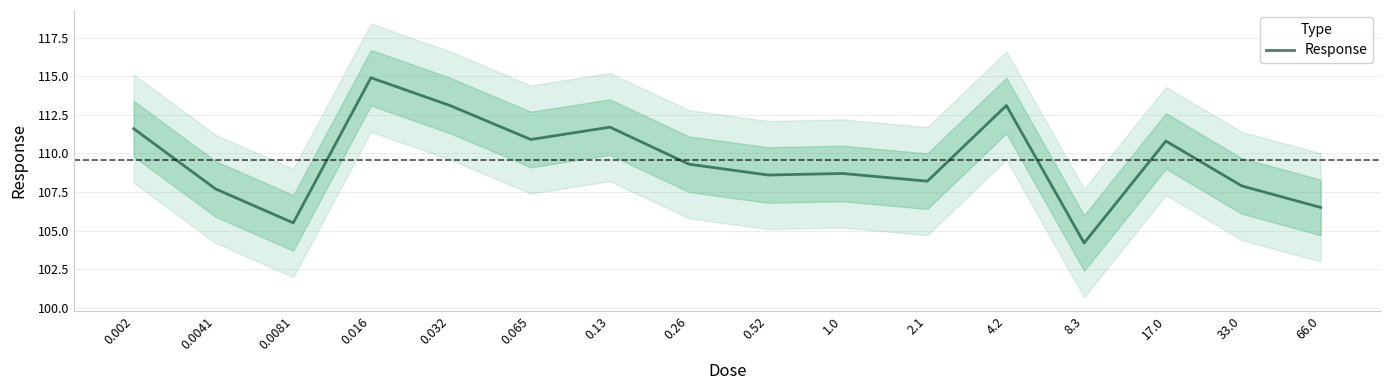

What is the greatest value displayed?

114.9